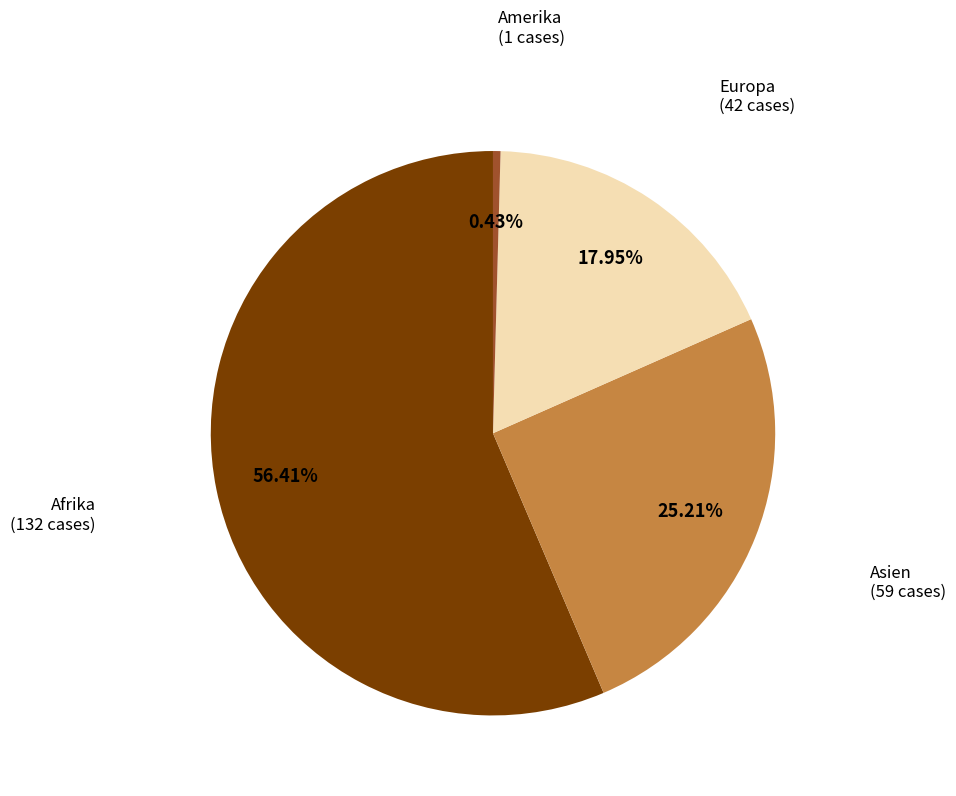

Is the sum of Amerika and Europa greater than half?

No